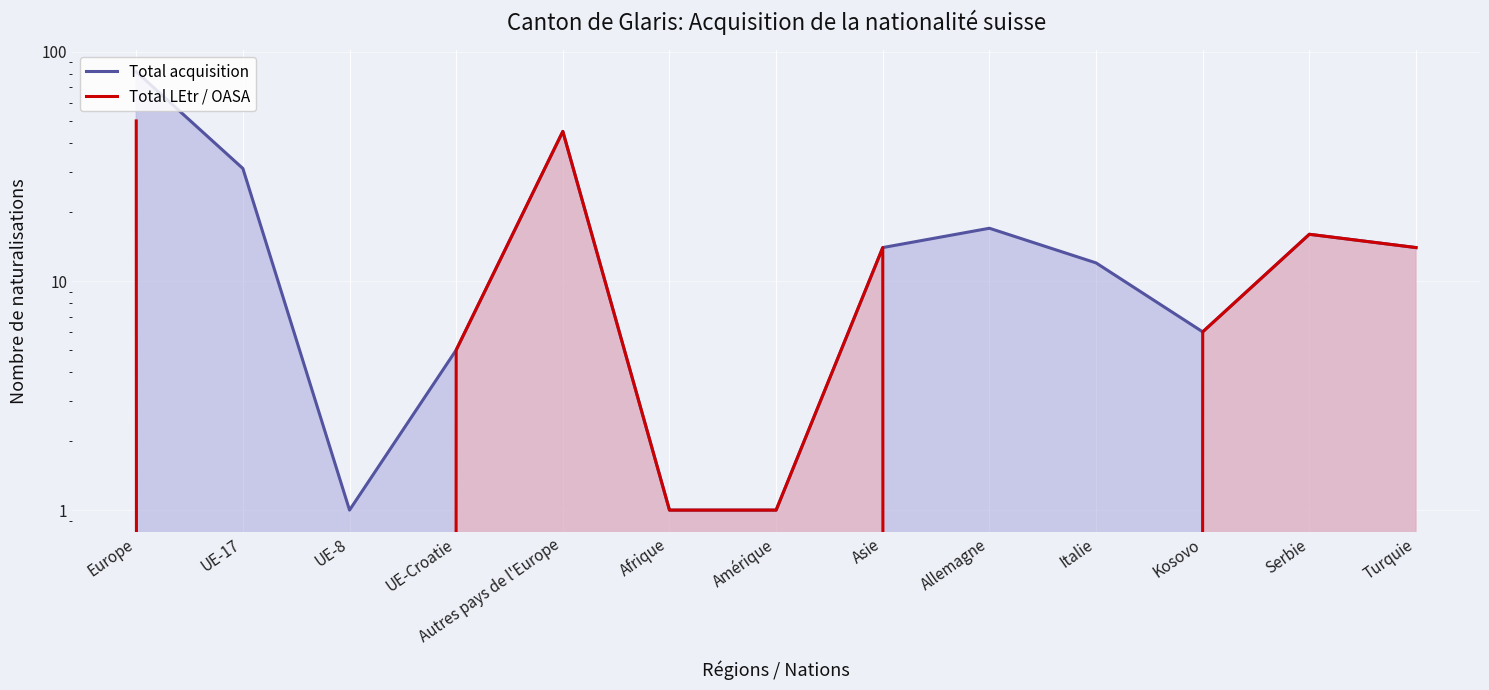

Which category has the lowest value in the Total acquisition series?

UE-8